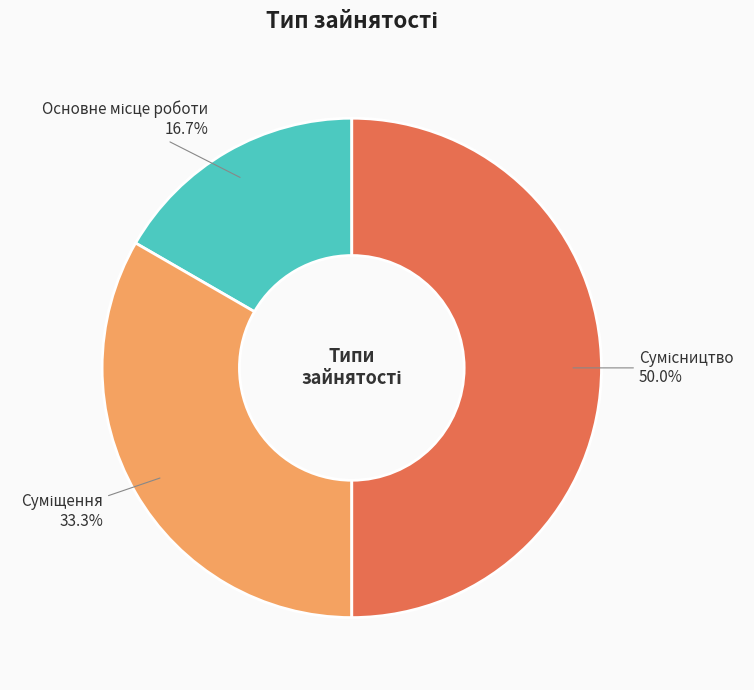

Approximately how many times larger is the value at Основне місце роботи compared to Суміщення?

0.5